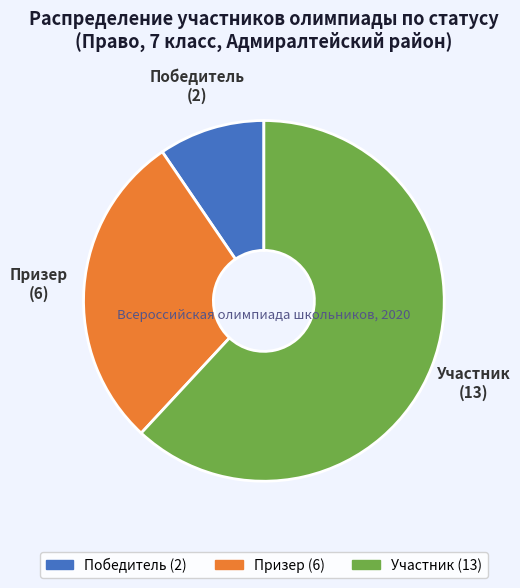

How many slices are in this pie chart?

3